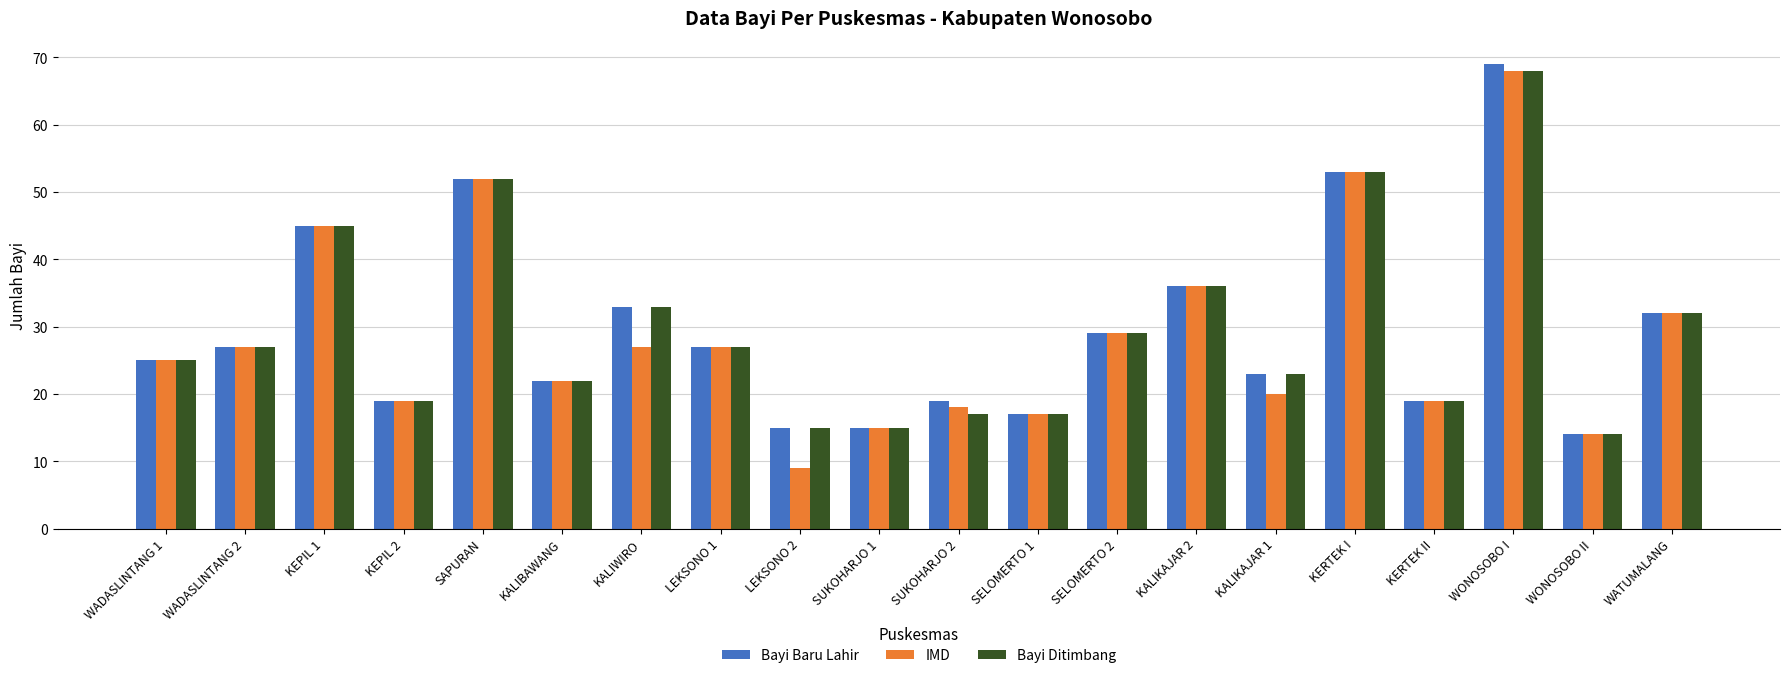

How many groups of bars are there?

20